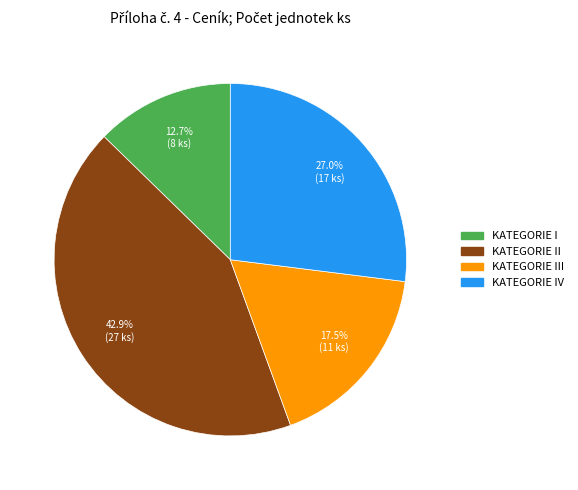

To the nearest percent, what is the difference between the largest and smallest slice percentages?

30%